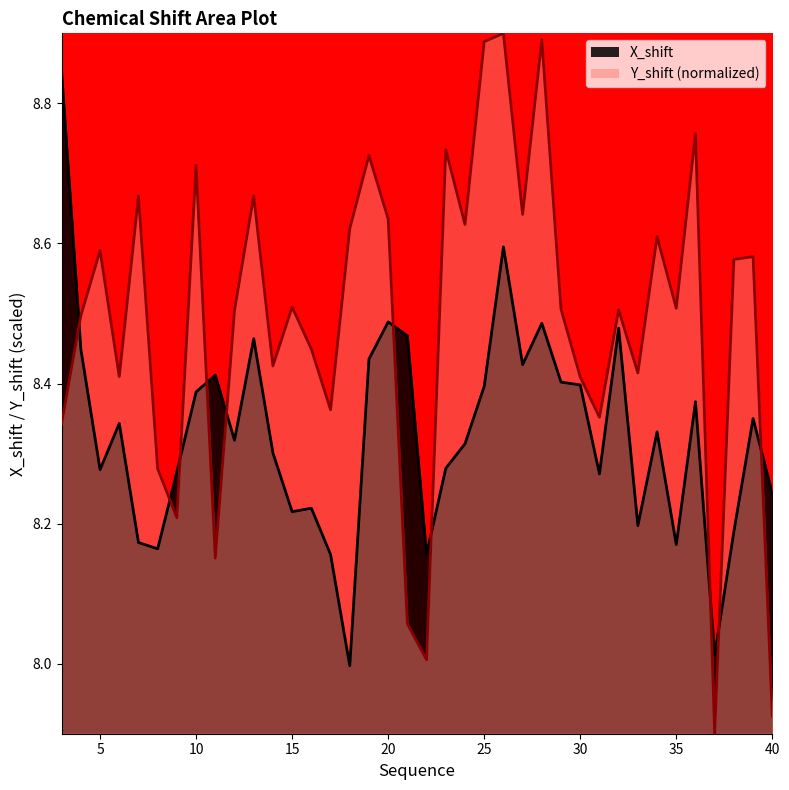

What is the maximum value for X_shift?

8.8